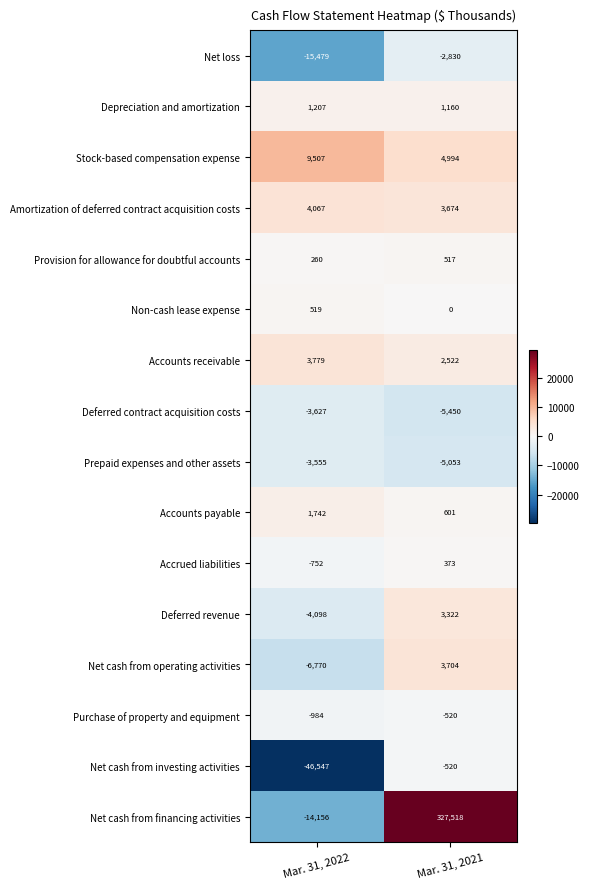

At which label is Prepaid expenses and other assets closest to -4304?

Mar. 31, 2022